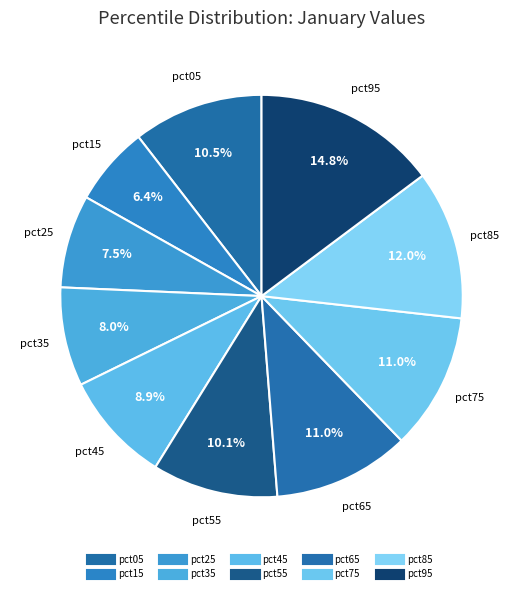

Rank the categories by value from lowest to highest.

pct15, pct25, pct35, pct45, pct55, pct05, pct75, pct65, pct85, pct95